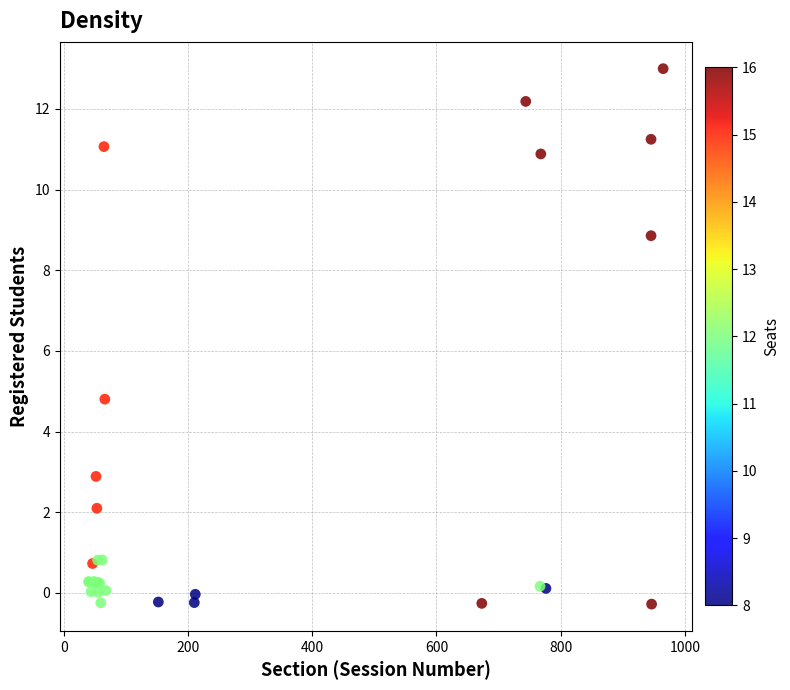

What Y value in the scatter plot is closest to 6?

4.8